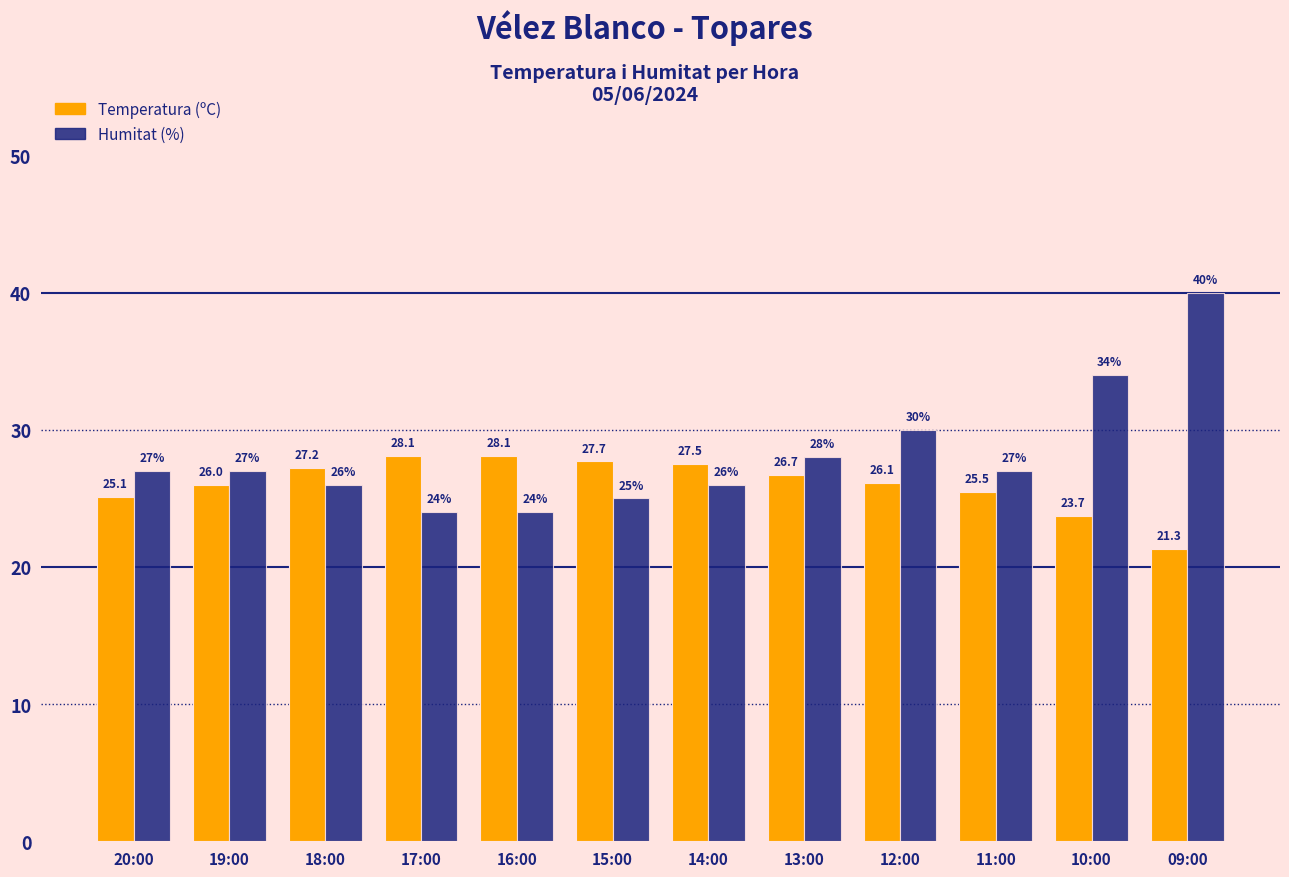

Reading left to right, transcribe all the data shown in this chart.

Temperatura (ºC): 20:00=25.1	19:00=26.0	18:00=27.2	17:00=28.1	16:00=28.1	15:00=27.7	14:00=27.5	13:00=26.7	12:00=26.1	11:00=25.5	10:00=23.7	09:00=21.3
Humitat (%): 20:00=27.0	19:00=27.0	18:00=26.0	17:00=24.0	16:00=24.0	15:00=25.0	14:00=26.0	13:00=28.0	12:00=30.0	11:00=27.0	10:00=34.0	09:00=40.0